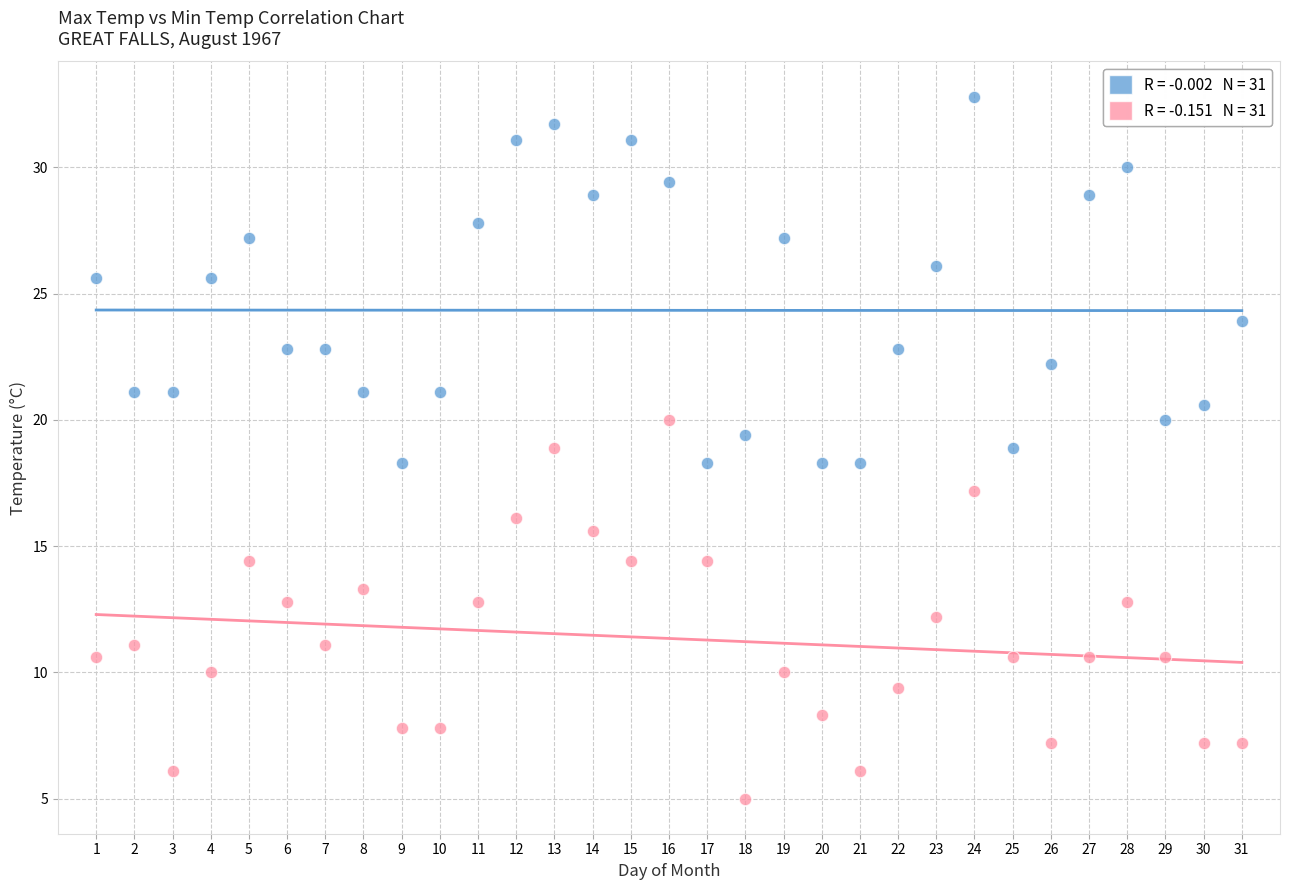

Across all data points, what is the range of X values (max minus min)?

30.0